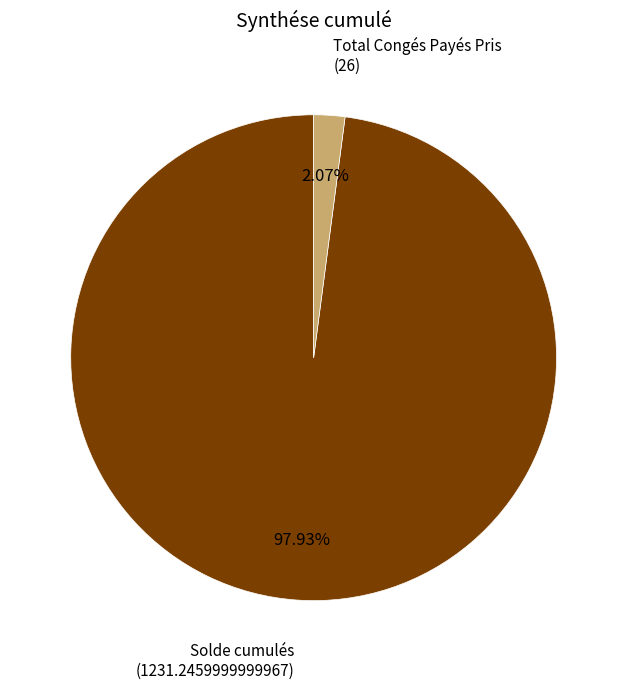

Which slice is the largest?

Solde cumulés